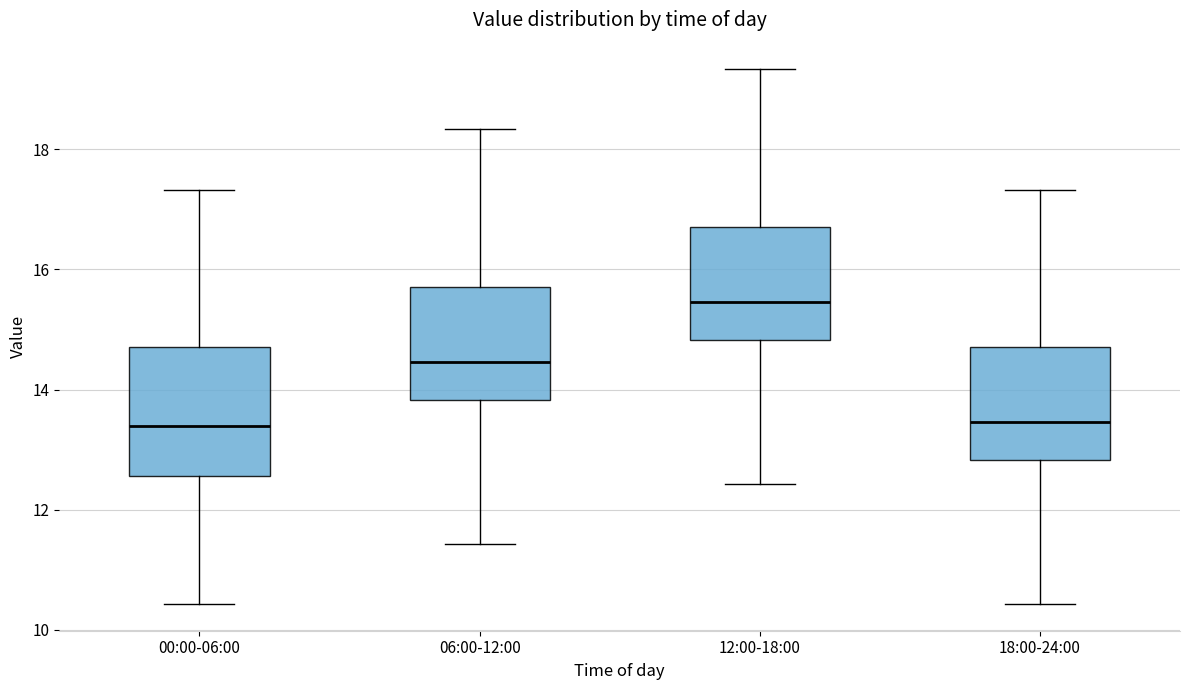

Reading left to right, read every box against the y-axis: the position of its median line, the range the box covers, and the ends of its whiskers. The values are not printed on the chart, so give them approximately, as read against the axis.

00:00-06:00: median 13.4, box 12.6 to 14.8, whiskers 10.4 to 17.4
06:00-12:00: median 14.4, box 13.8 to 15.8, whiskers 11.4 to 18.4
12:00-18:00: median 15.4, box 14.8 to 16.8, whiskers 12.4 to 19.4
18:00-24:00: median 13.4, box 12.8 to 14.8, whiskers 10.4 to 17.4